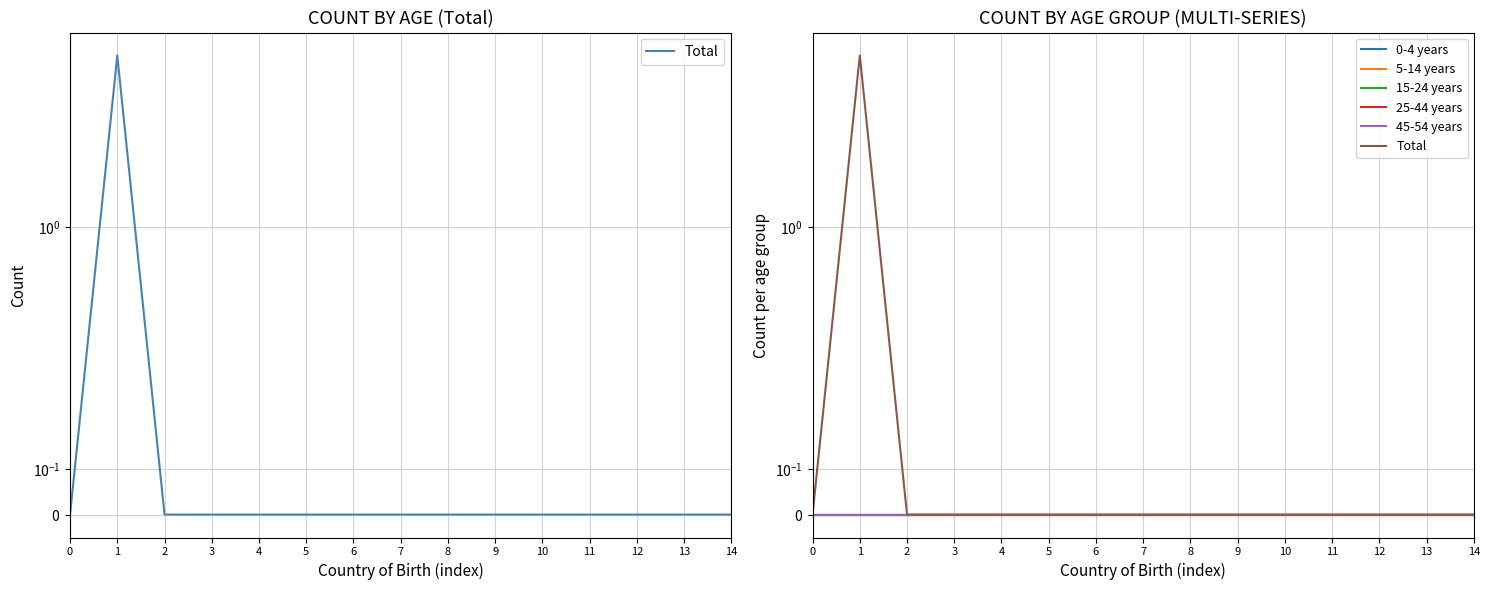

Rank the categories by 5-14 years value from lowest to highest.

0, 1, 2, 3, 4, 5, 6, 7, 8, 9, 10, 11, 12, 13, 14